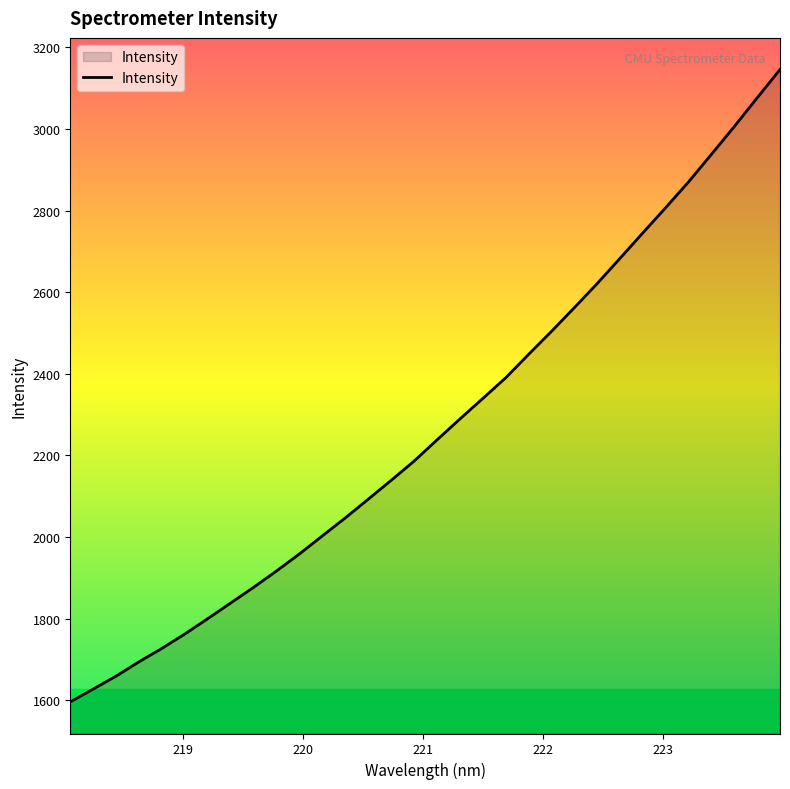

Count the number of values greater than 2237.

16